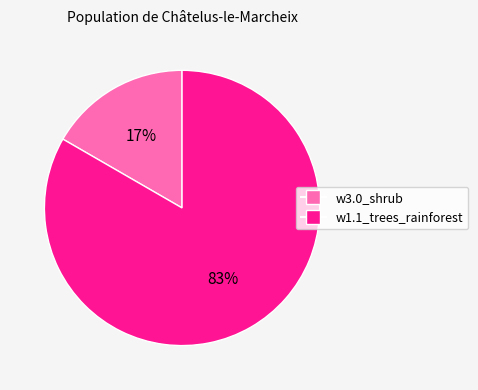

True or false: w1.1_trees_rainforest accounts for 73% of the total.

False